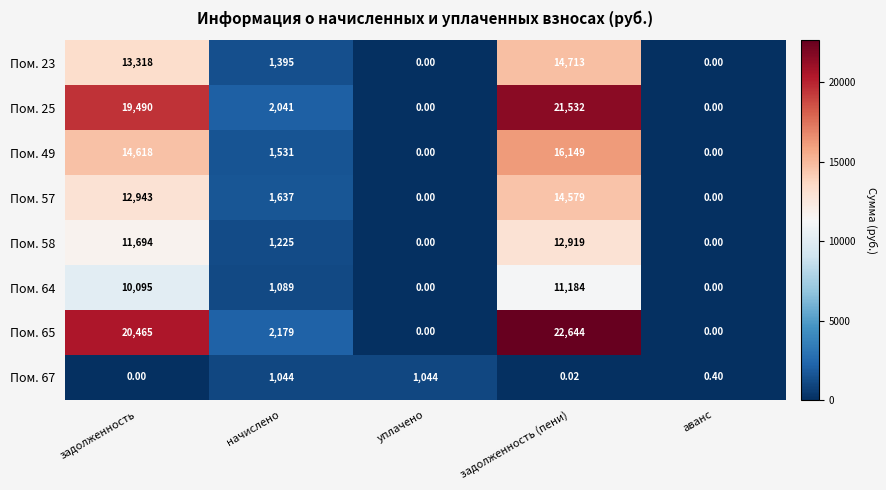

At which category is the sum across all series the highest?

задолженность (пени)